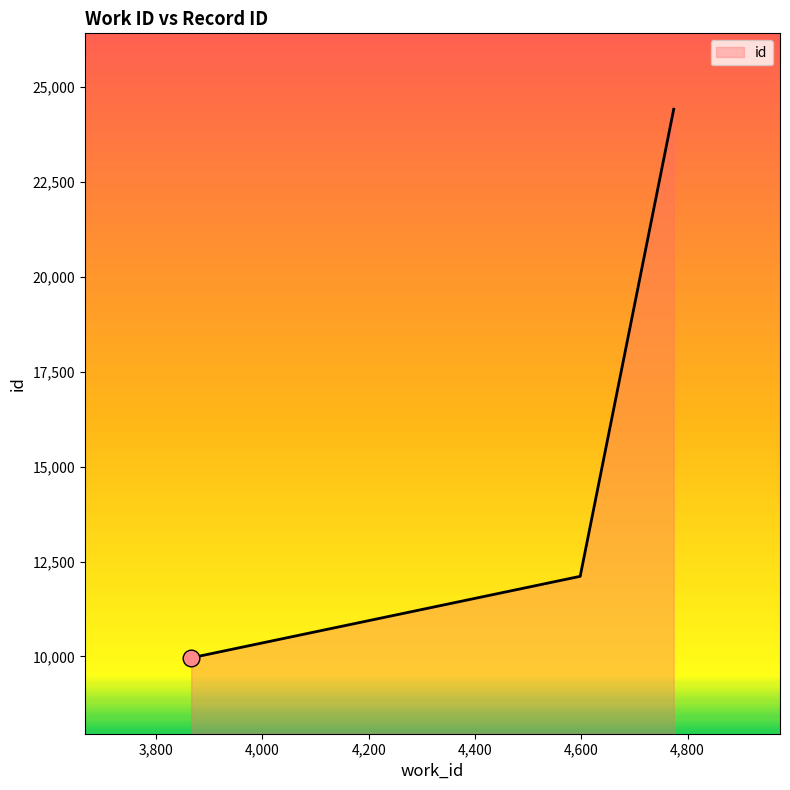

How many lines are shown in the chart?

1